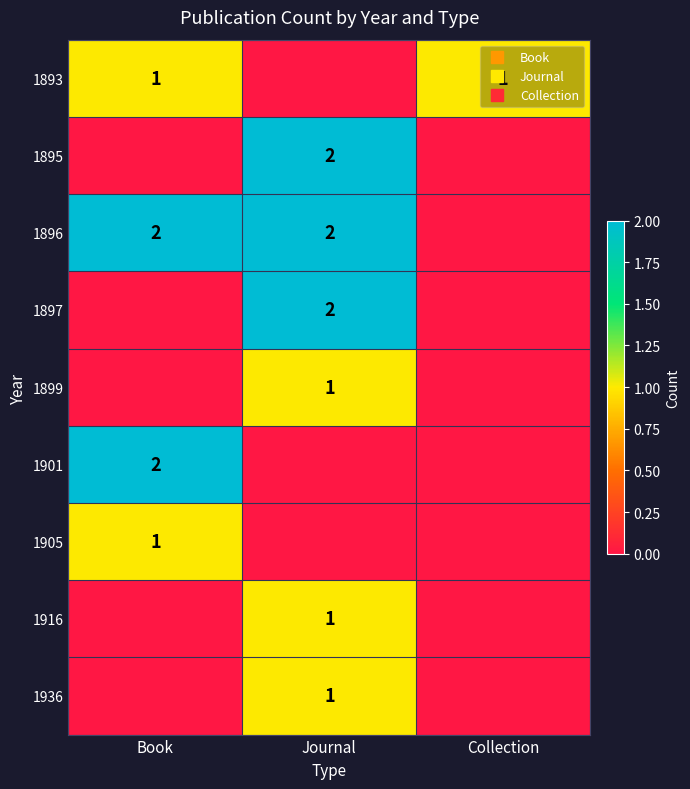

How many positive values does the 1905 series have?

1